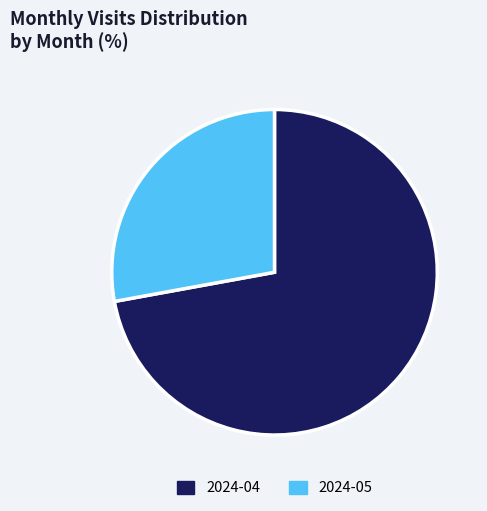

Combined, do 2024-04 and 2024-05 account for over 50%?

Yes